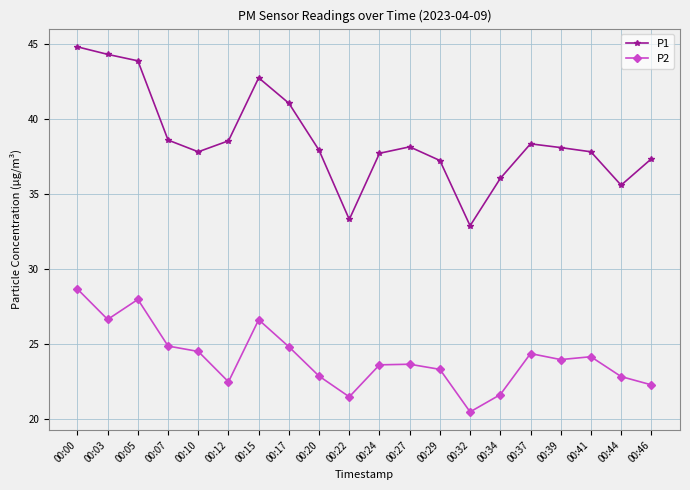

At which category is the sum across all series the highest?

00:00